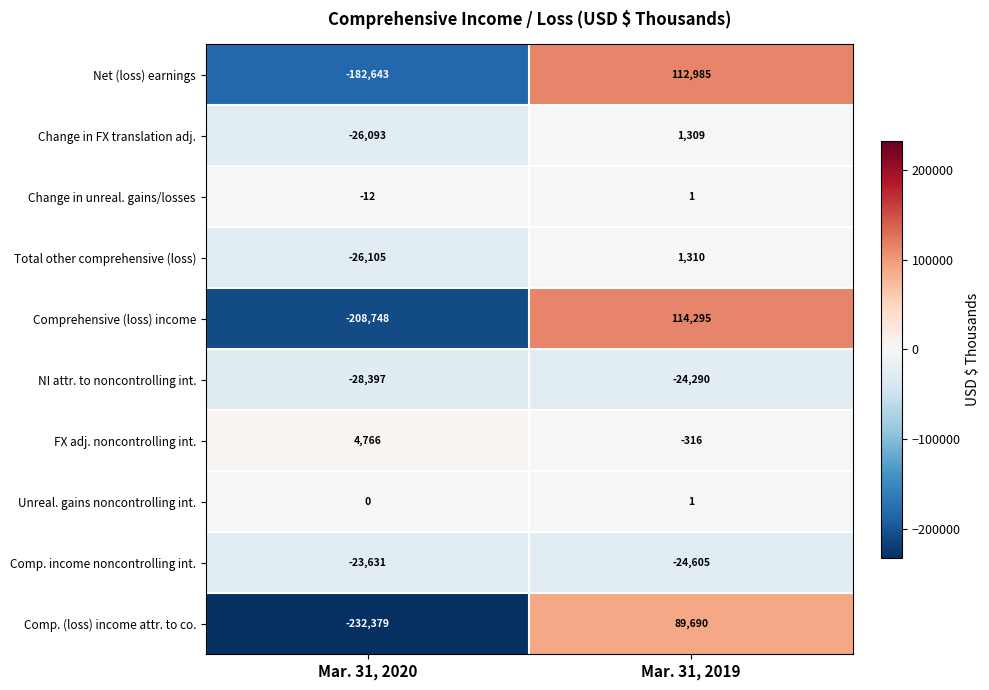

At which label is Unreal. gains noncontrolling int. closest to 0?

Mar. 31, 2020